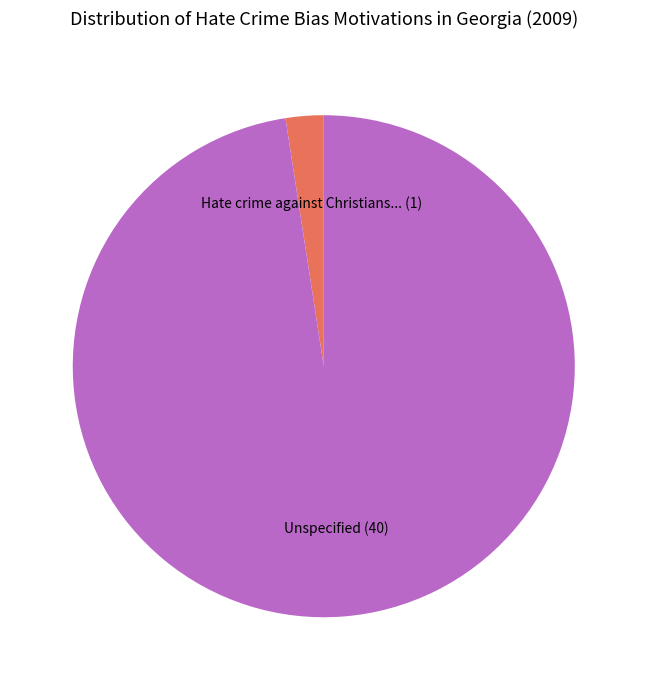

Does any single category account for the majority?

Yes